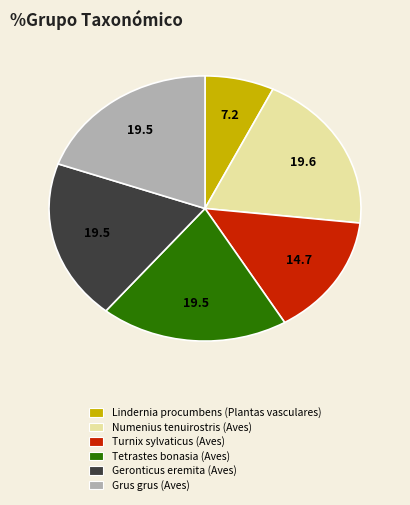

Which category has the smallest portion of the pie?

Lindernia procumbens